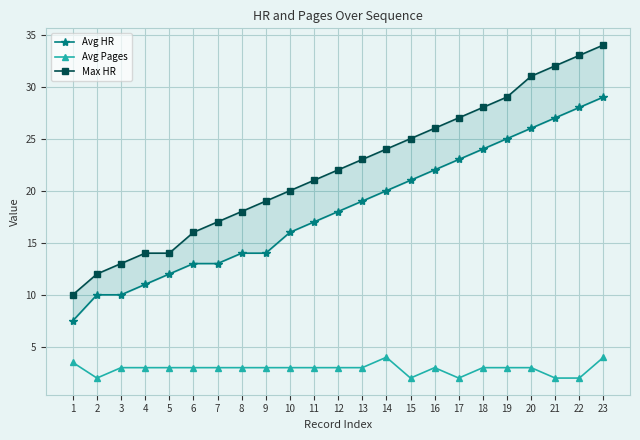

True or false: Max HR has more than 1 points higher than both neighbors.

False